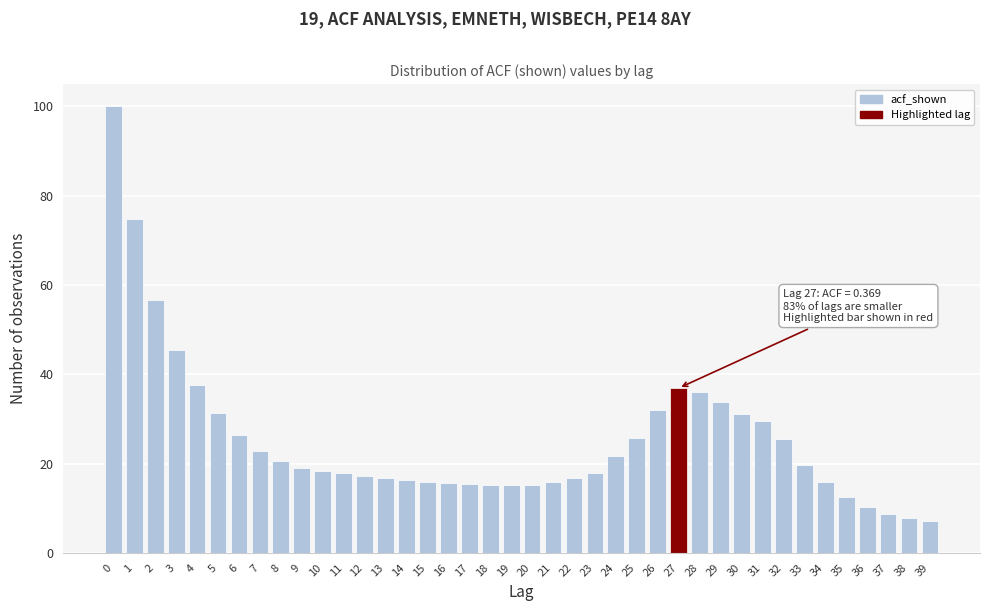

What is the greatest value displayed?

100.0